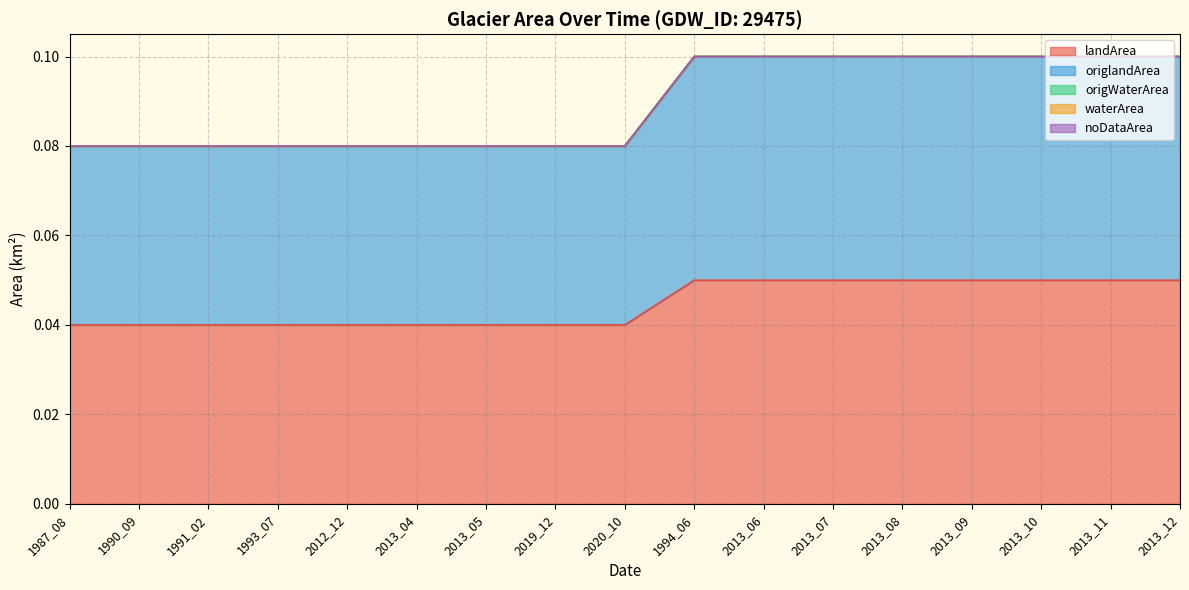

True or false: noDataArea and waterArea intersect in this chart.

False